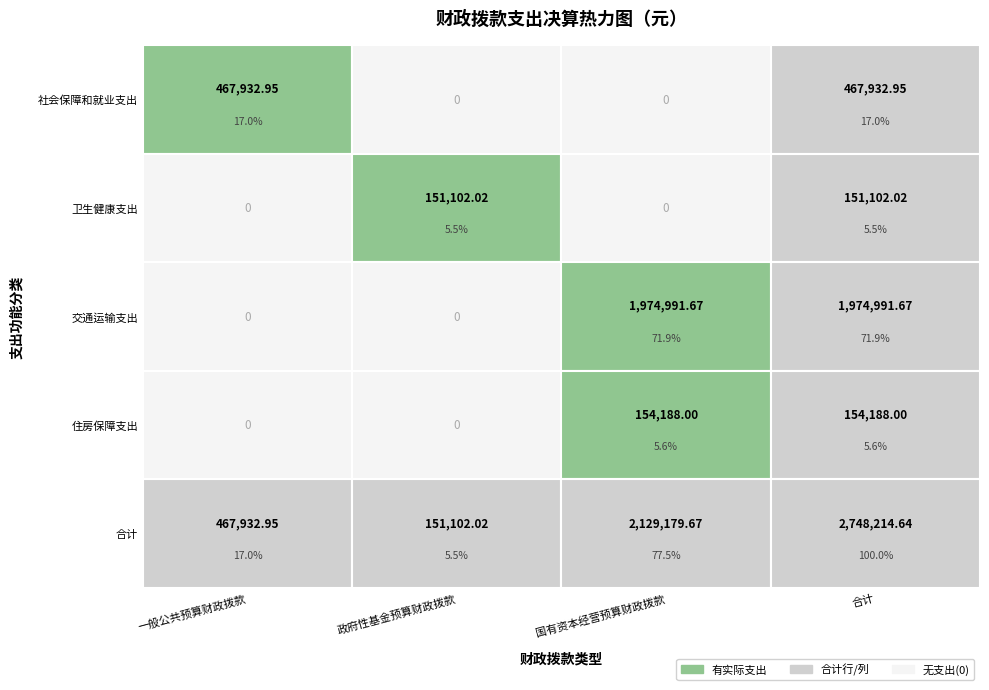

Count the number of categories in the chart.

3